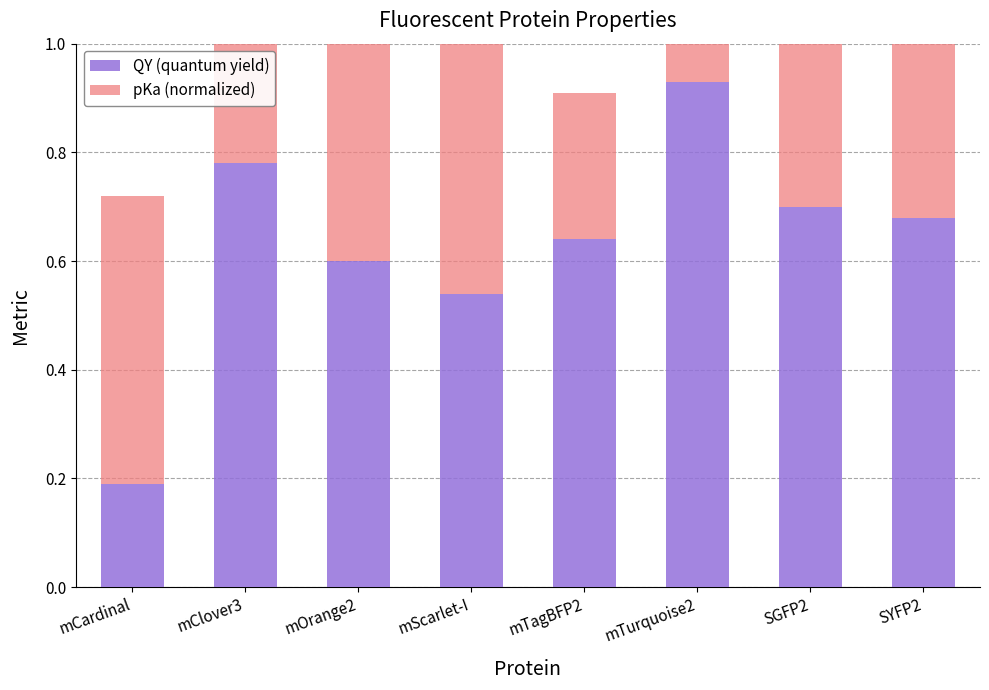

Reading right to left, extract all data points from this chart.

QY (quantum yield): 0.7	0.7	0.9	0.6	0.5	0.6	0.8	0.2
pKa (normalized): 0.6	0.6	0.3	0.3	0.5	0.7	0.7	0.5